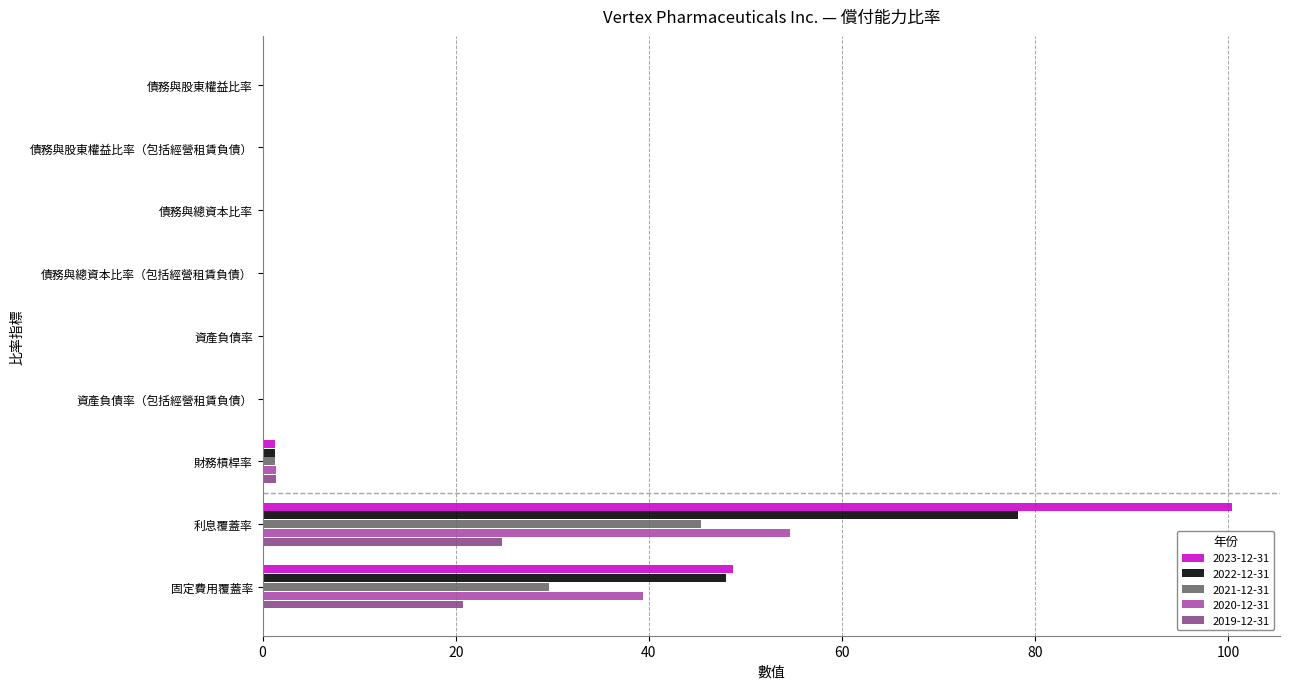

Where is 2023-12-31 nearest to the value 50?

固定費用覆蓋率